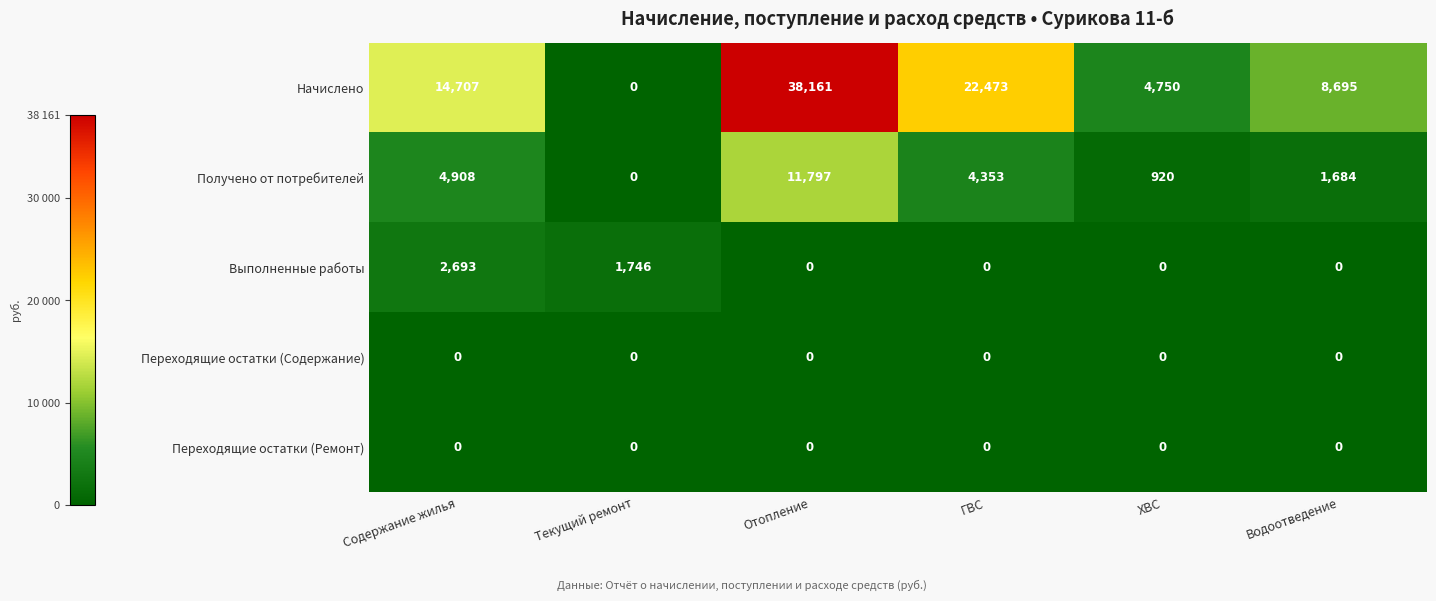

List the labels in order of Получено от потребителей value, smallest first.

Текущий ремонт, ХВС, Водоотведение, ГВС, Содержание жилья, Отопление